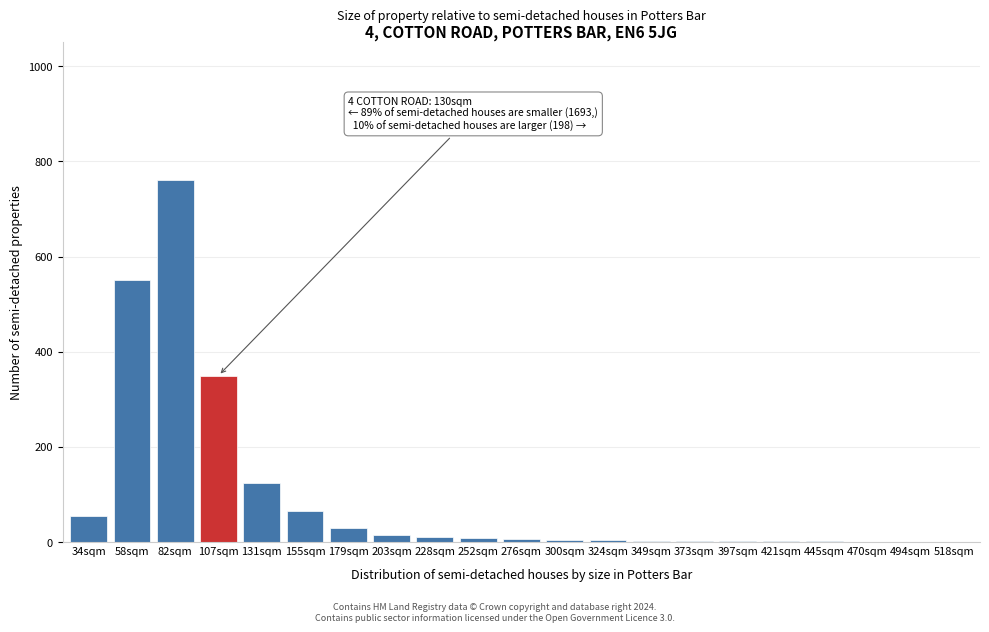

Where is the data nearest to the value 380?

107sqm